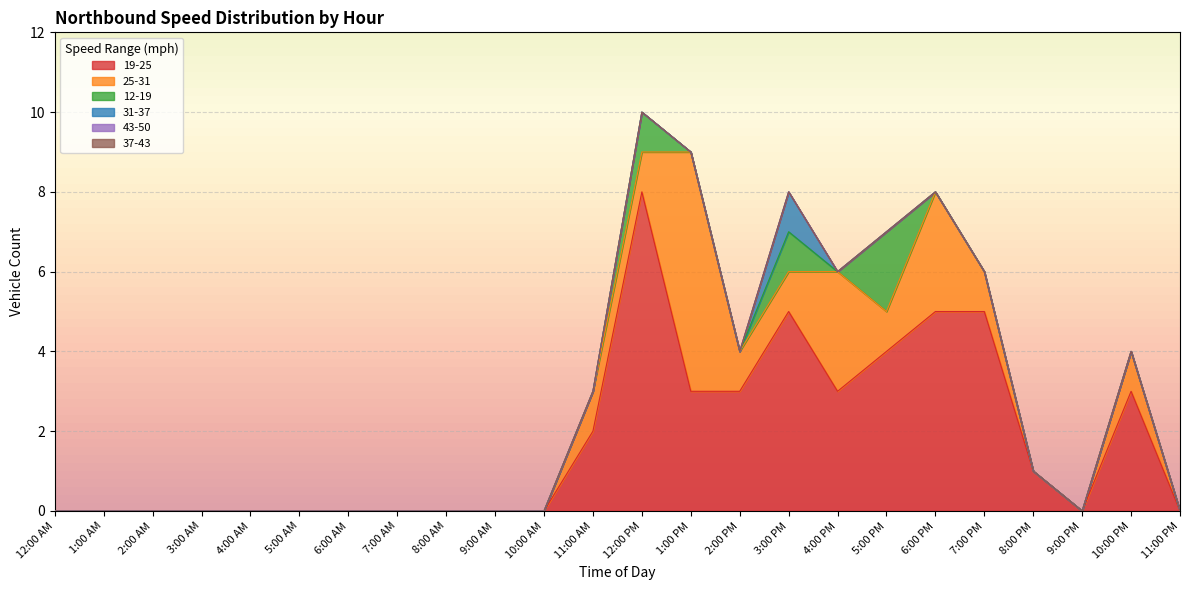

Which has a higher value, 3:00 PM or 12:00 AM?

3:00 PM